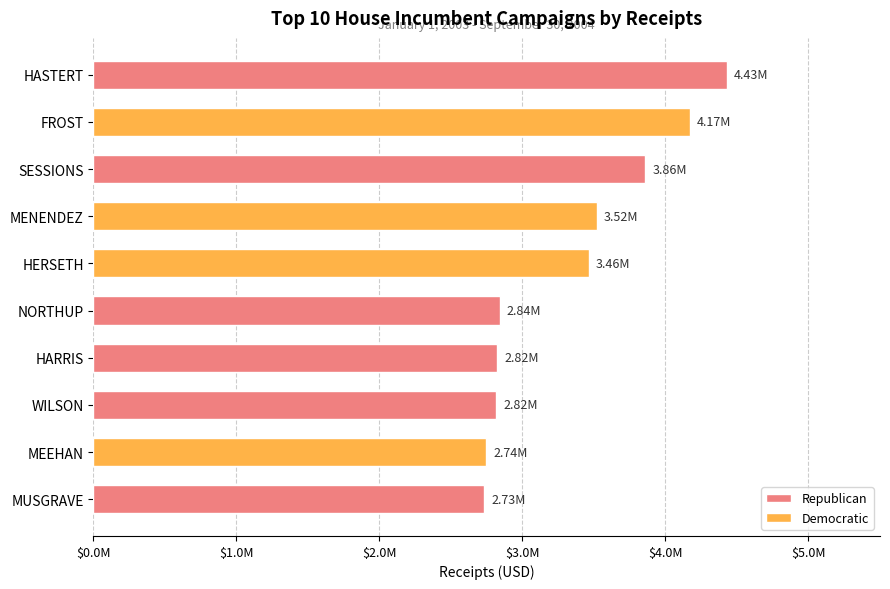

Is it true that the value at MUSGRAVE is 1895175.1?

False